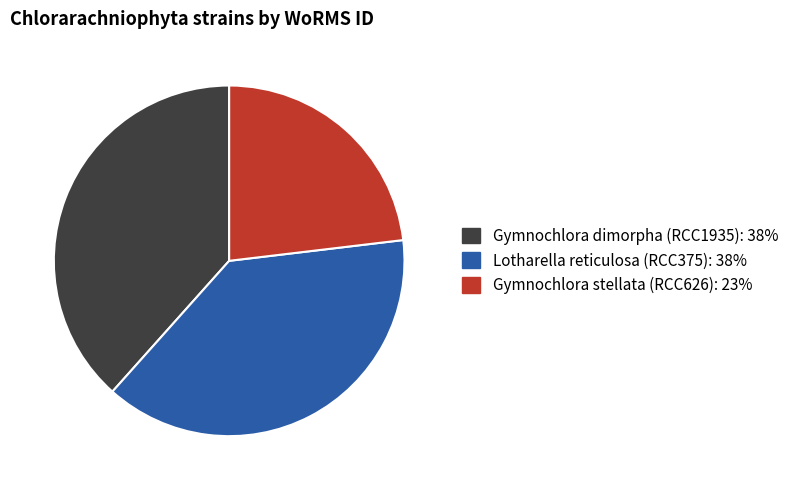

Is the sum of Gymnochlora stellata (RCC626): 23% and Gymnochlora dimorpha (RCC1935): 38% greater than half?

Yes